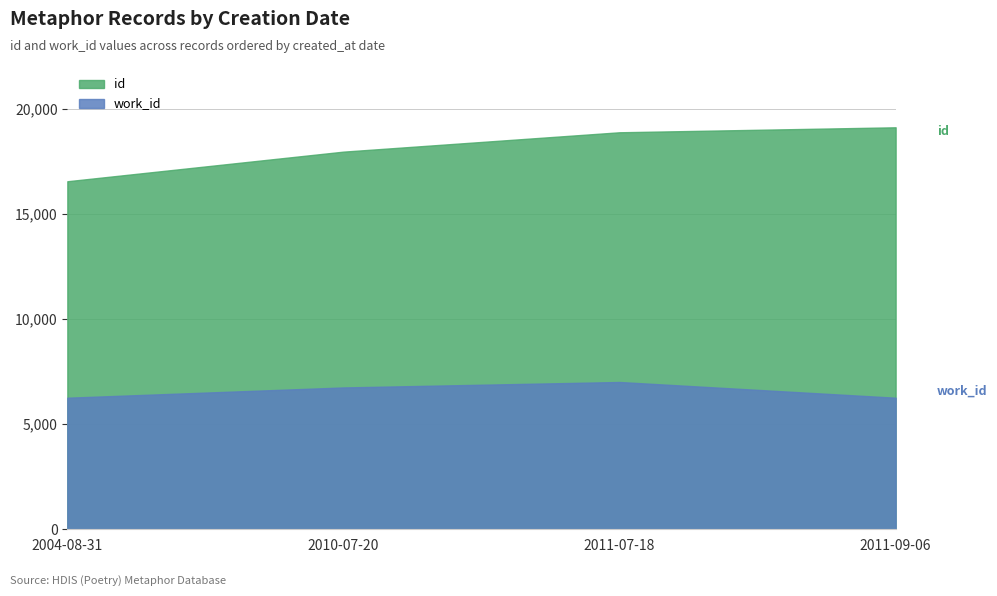

The value of id at 2004-08-31 is 16571. True or false?

True